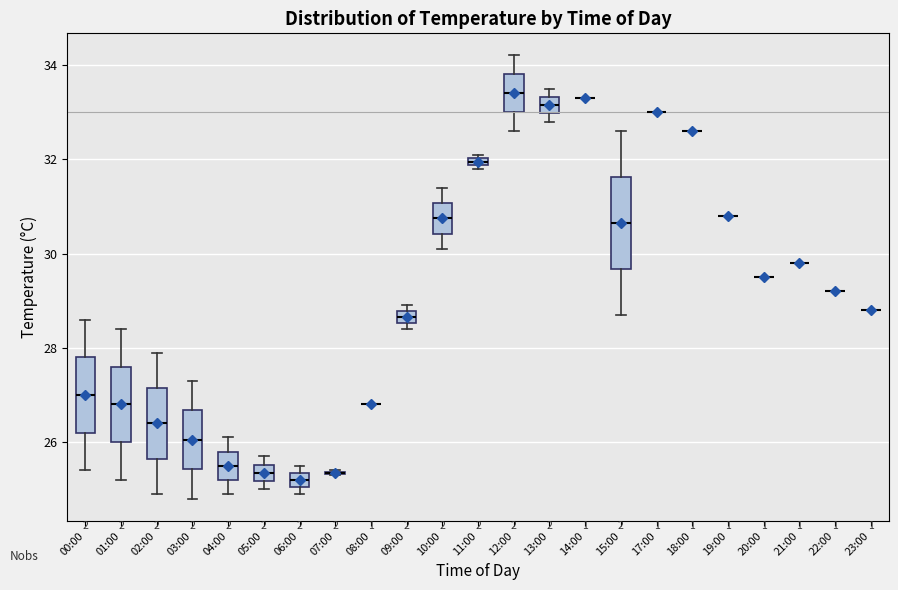

Comparing the boxes themselves (not the whiskers), which one is the tallest?

15:00